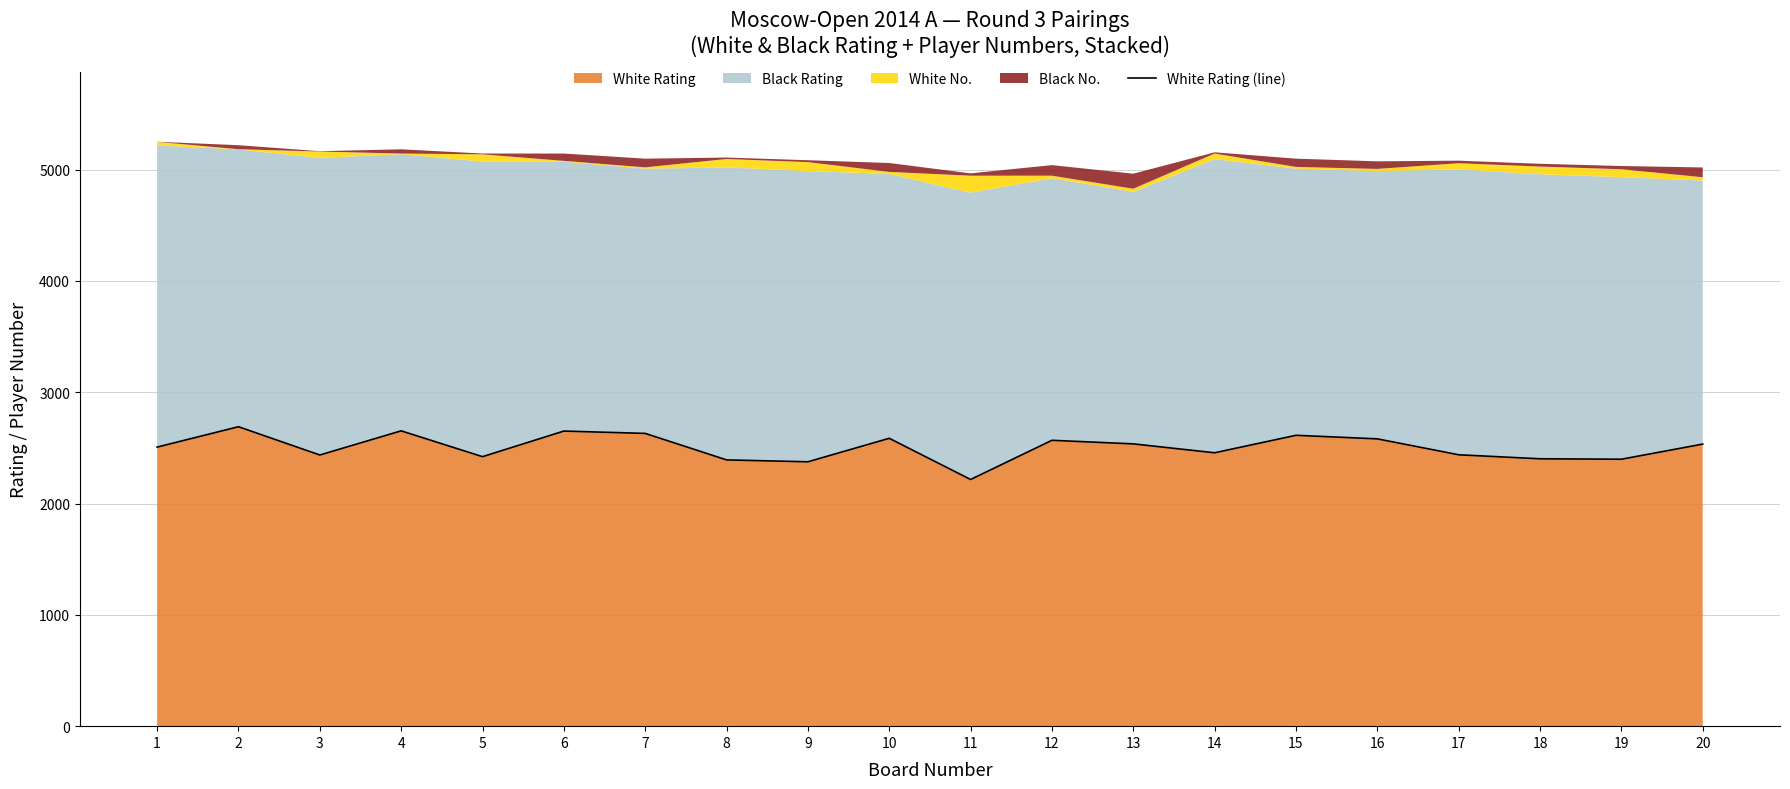

What is the minimum value shown in the chart?

2216